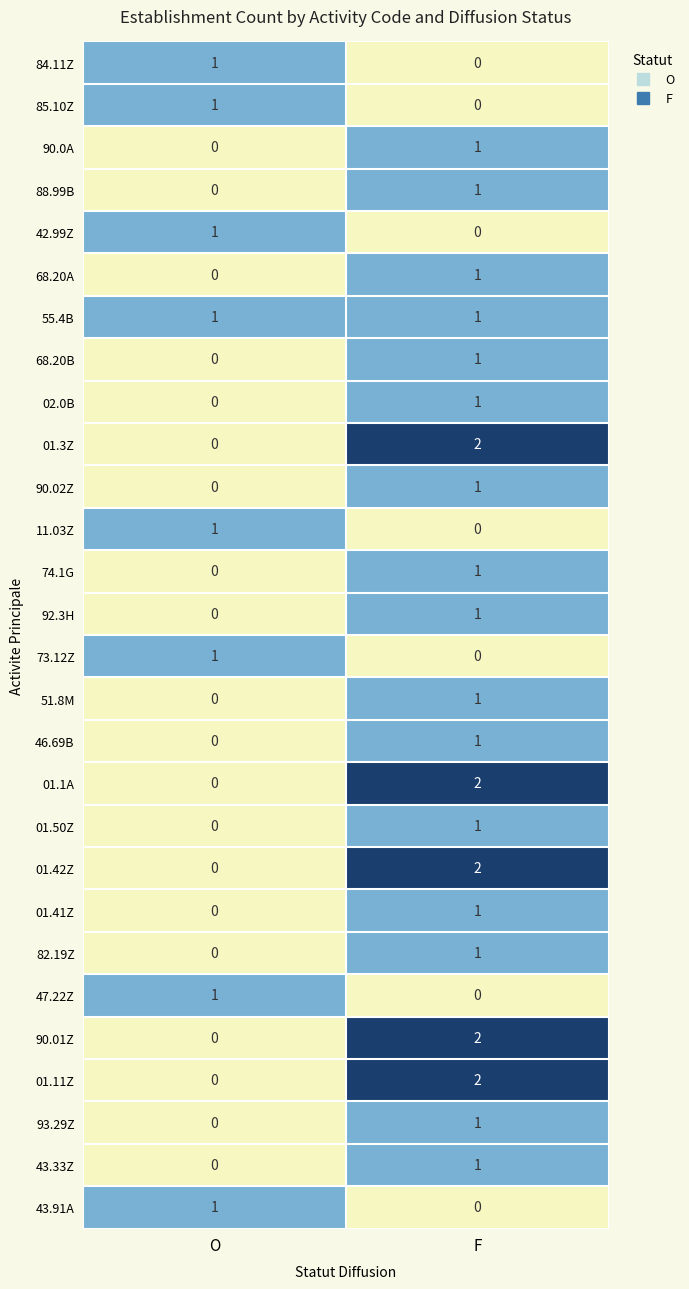

Which category has the highest value in the 68.20A series?

F